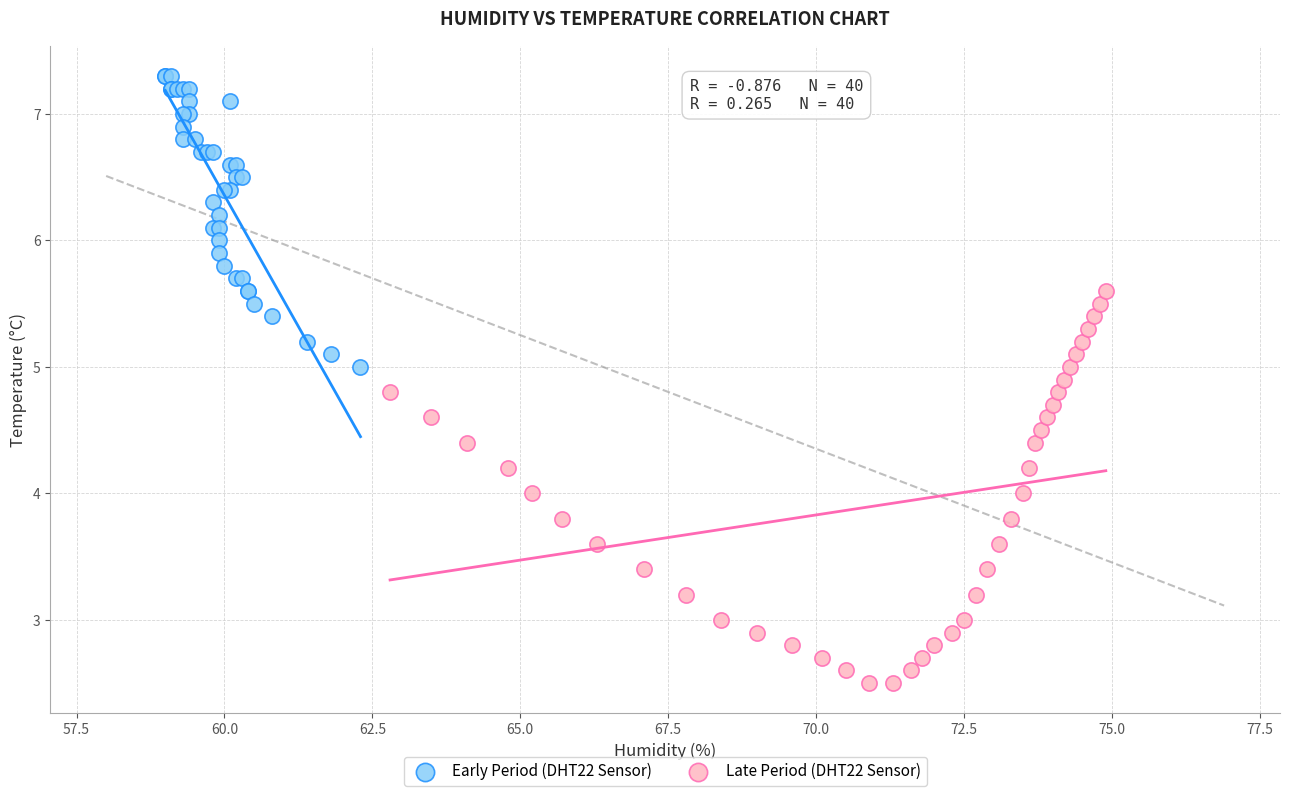

Which series contains the highest Y value?

Early Period (DHT22 Sensor)